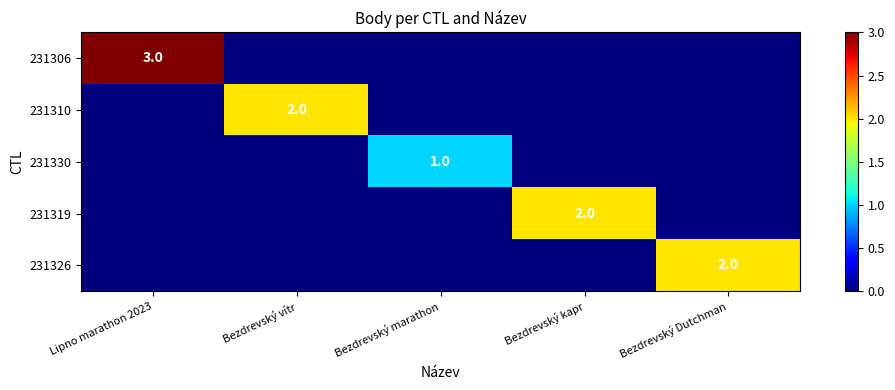

True or false: 231306 has a value of 2 at Bezdrevský vítr.

False